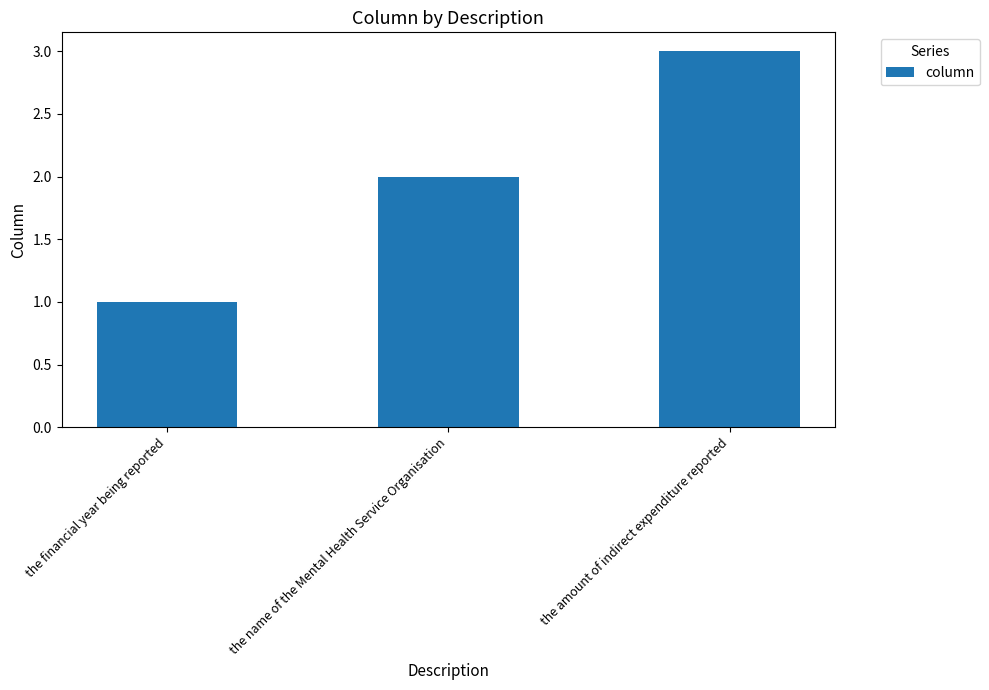

The value at the financial year being reported is 2. True or false?

False